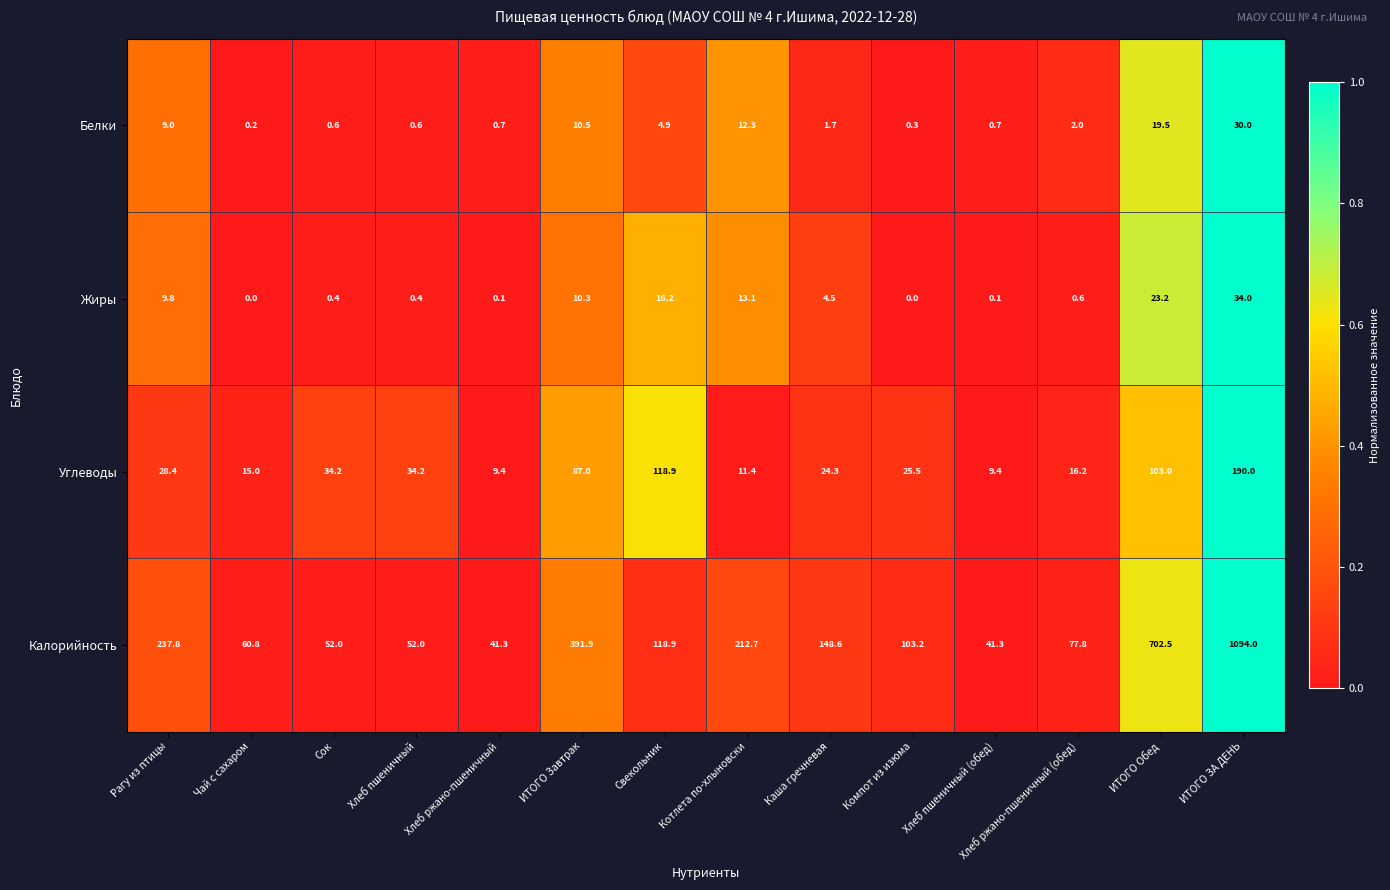

What is the difference between the maximum and minimum values in the Жиры series?

34.0